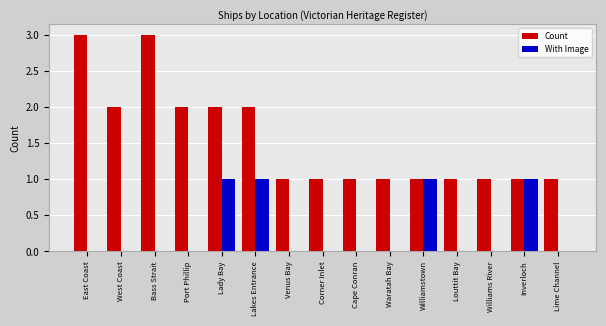

What is the maximum value for Count?

3